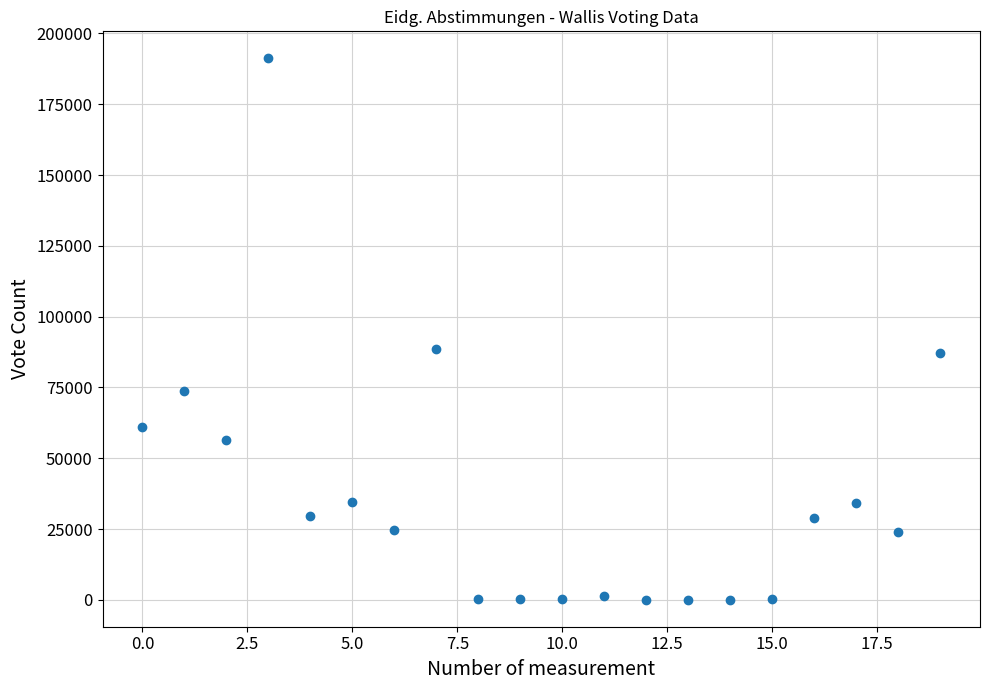

What is the range of Y values (max minus min)?

191129